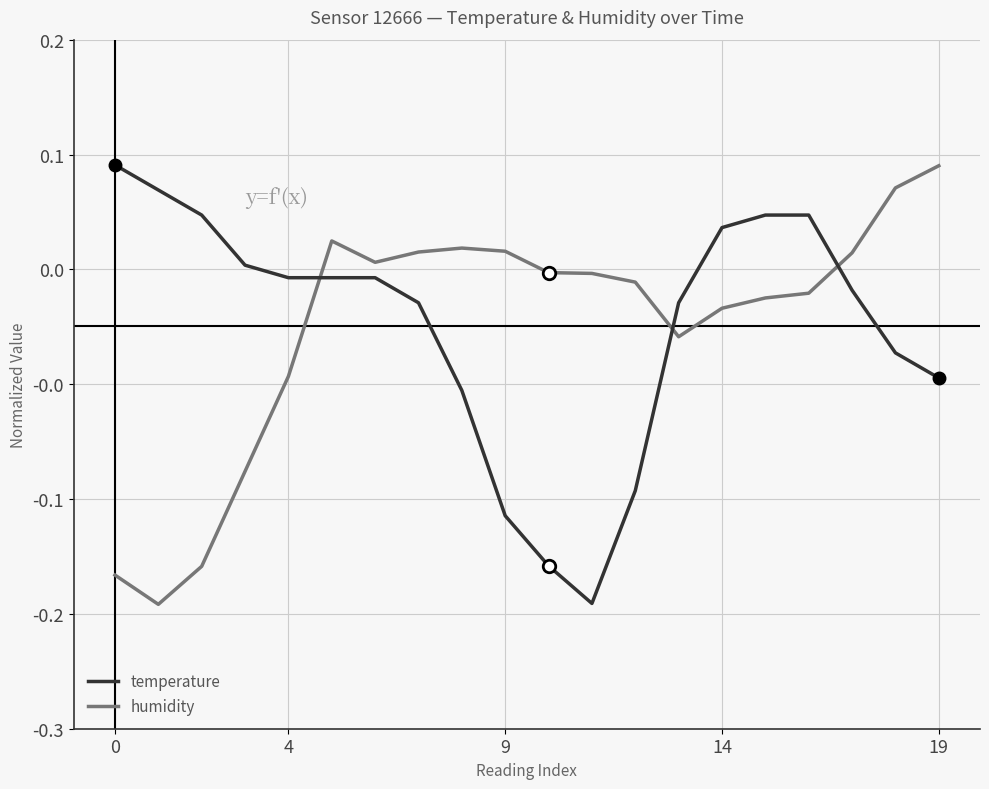

Where is the first local maximum for humidity?

5